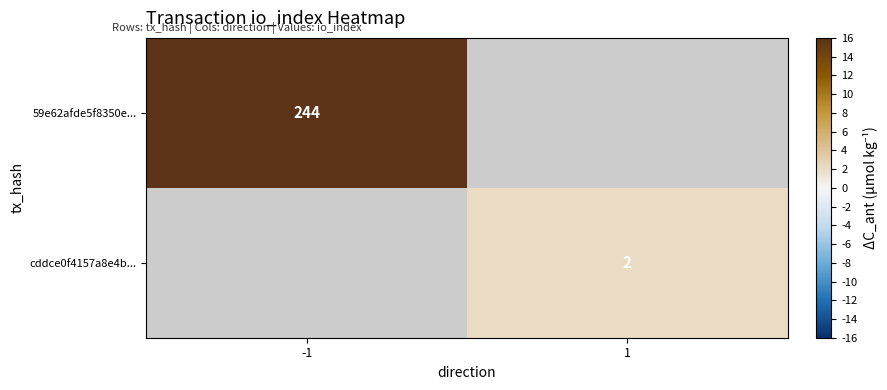

True or false: 59e62afde5f8350e... has a value of 122 at -1.

False